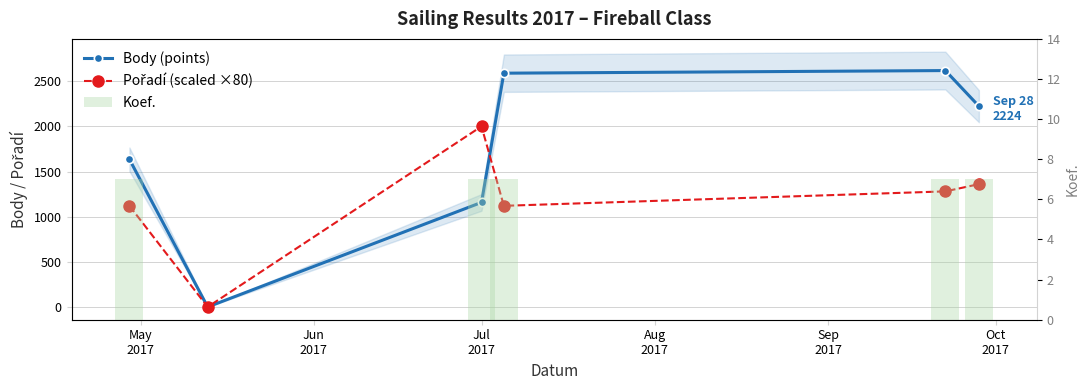

What is the label of the 6th bar from the right?

May
2017